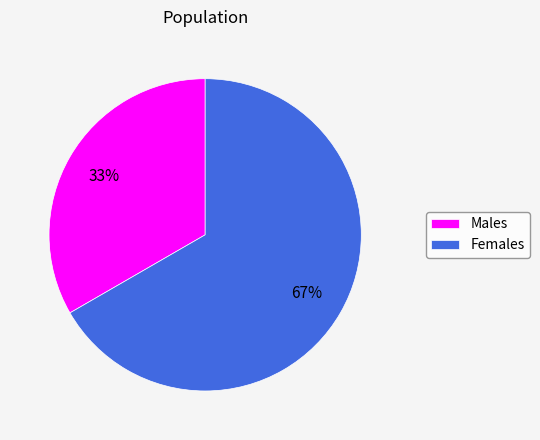

To the nearest percent, what portion does Females represent?

67%